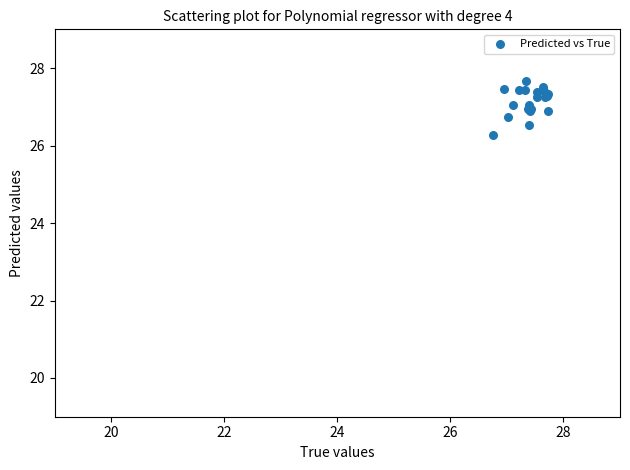

What Y value in the scatter plot is closest to 26?

26.3